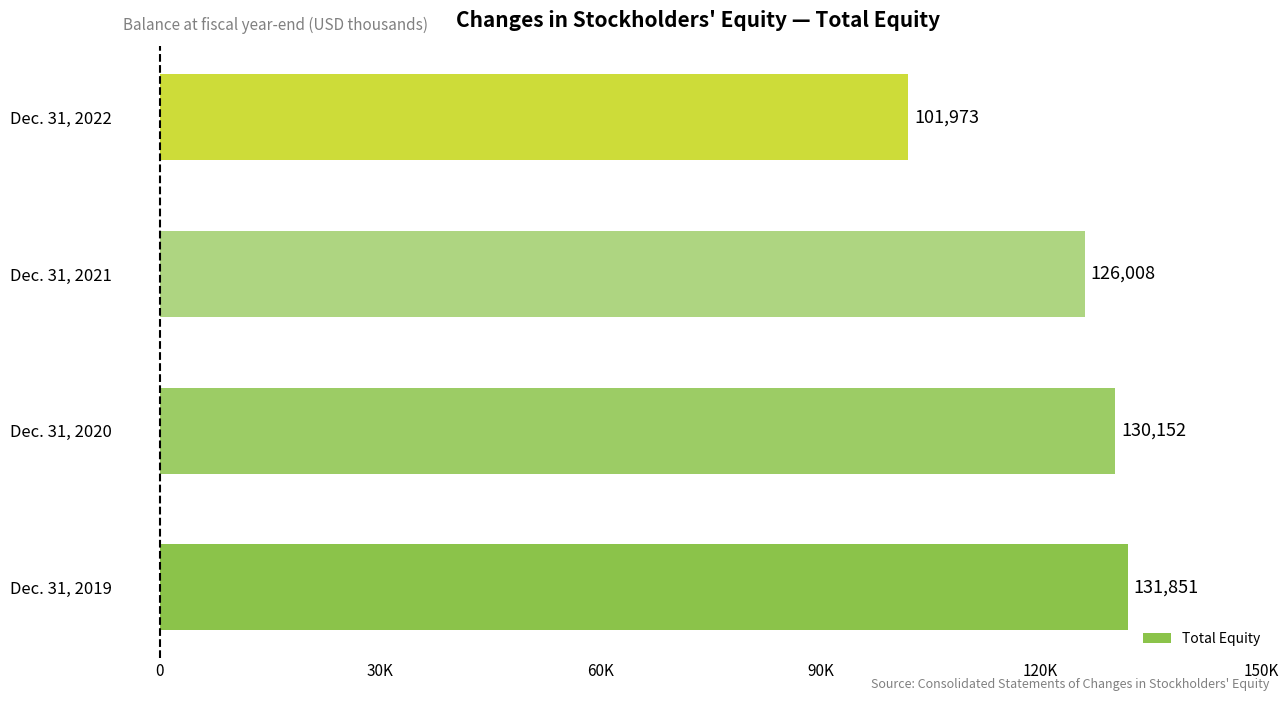

List the labels in order of value, largest first.

Dec. 31, 2019, Dec. 31, 2020, Dec. 31, 2021, Dec. 31, 2022